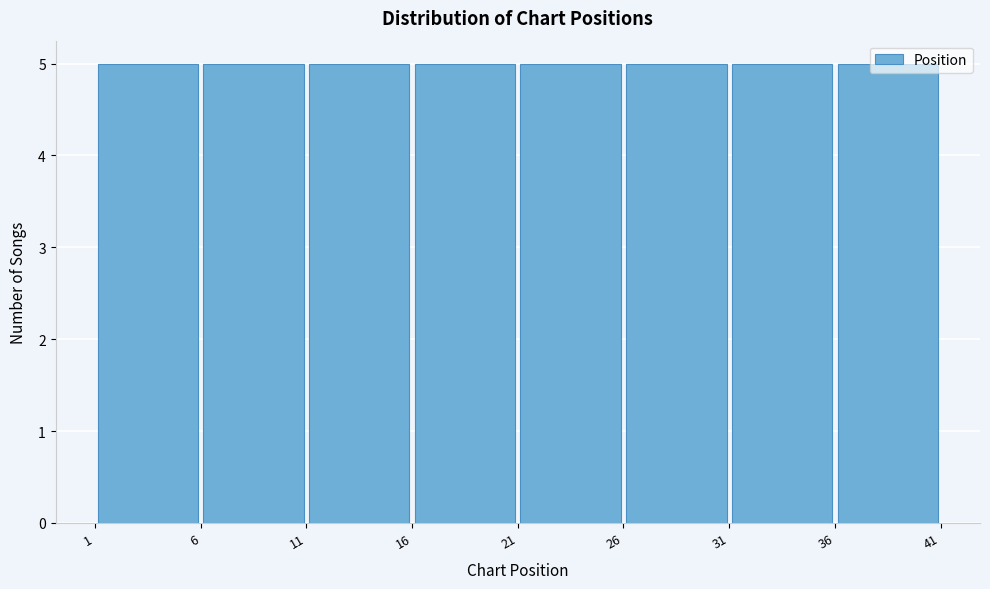

Reading left to right, transcribe this chart: for each bar, give the range it covers on the x-axis and its height. The values are not printed on the chart, so give them approximately, as read against the axis.

1 to 6: 5
6 to 11: 5
11 to 16: 5
16 to 21: 5
21 to 26: 5
26 to 31: 5
31 to 36: 5
36 to 41: 5